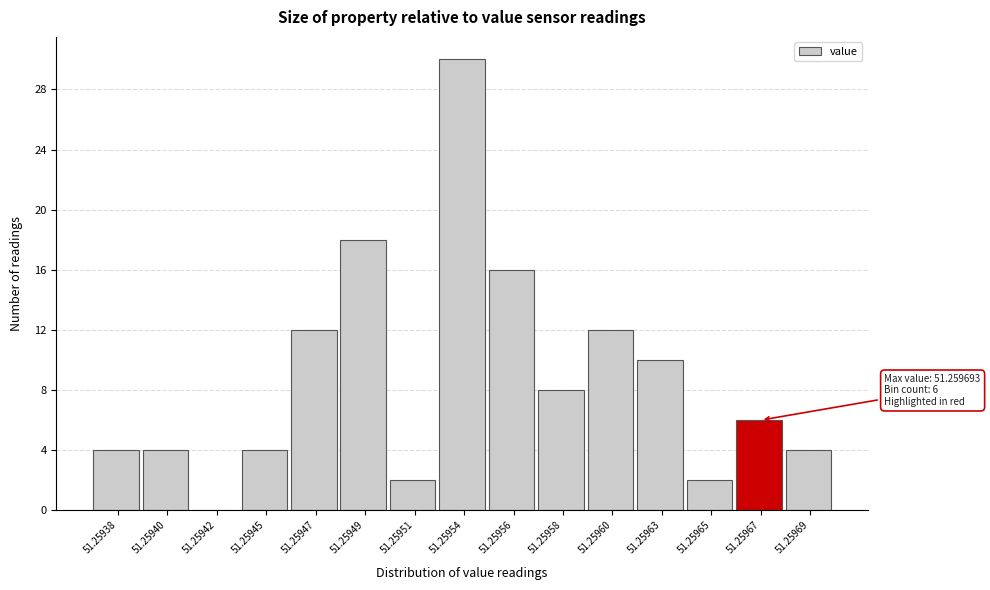

Reading left to right, list all the values displayed in this chart.

51.25938=4	51.25940=4	51.25942=0	51.25945=4	51.25947=12	51.25949=18	51.25951=2	51.25954=30	51.25956=16	51.25958=8	51.25960=12	51.25963=10	51.25965=2	51.25967=6	51.25969=4